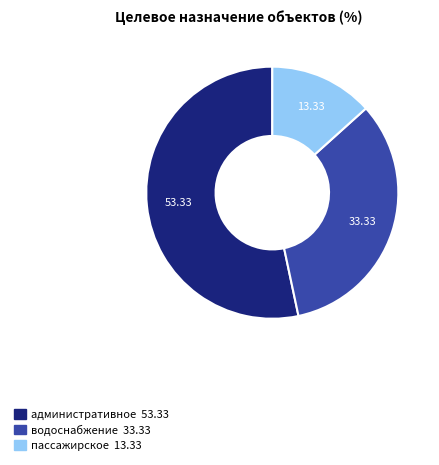

Is it true that пассажирское is 19% of the pie?

False